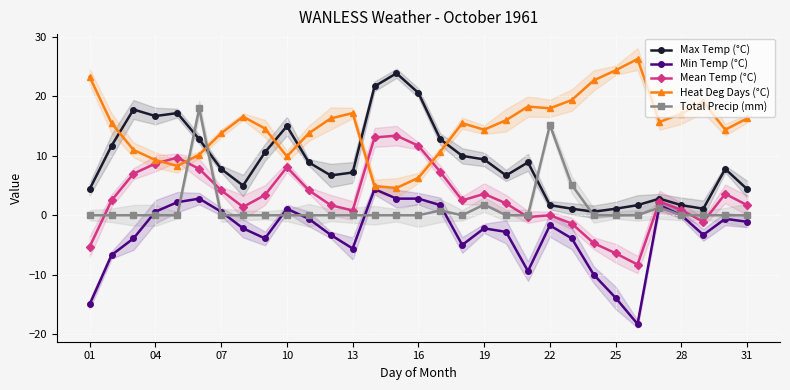

The Total Precip (mm) series shows 0.0 at 10. True or false?

True